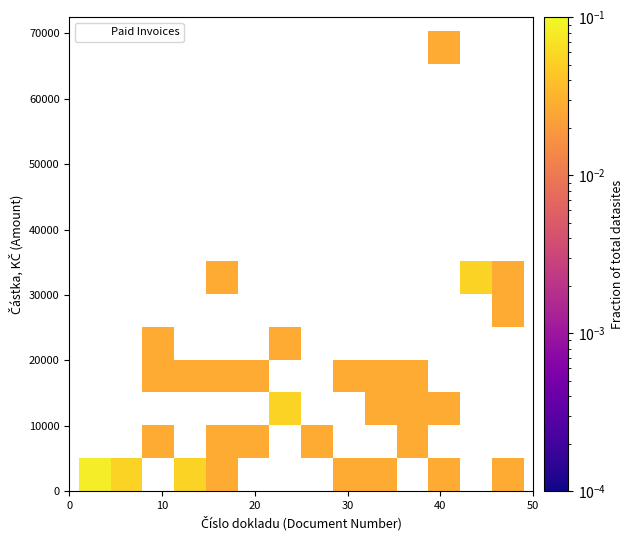

What is the range of Y values (max minus min)?

66885.5